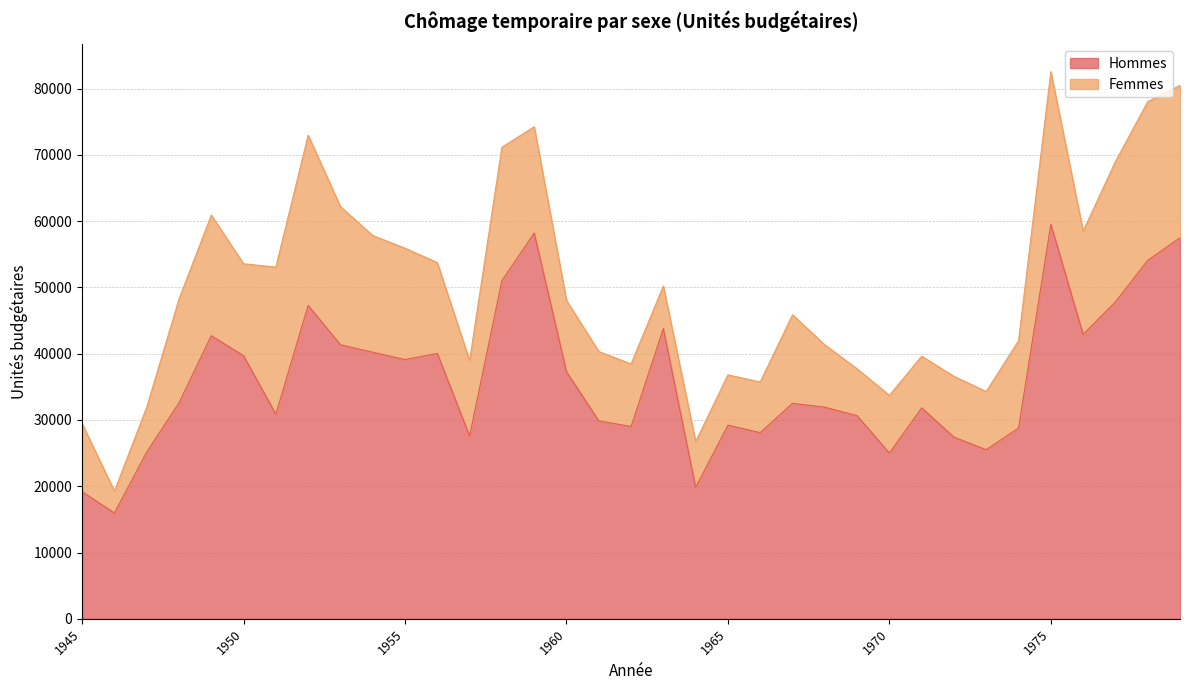

List the labels in order of value, smallest first.

1946, 1945, 1964, 1970, 1947, 1973, 1972, 1957, 1966, 1974, 1962, 1965, 1961, 1969, 1951, 1971, 1968, 1967, 1948, 1960, 1955, 1950, 1956, 1954, 1953, 1949, 1976, 1963, 1952, 1977, 1958, 1978, 1979, 1959, 1975